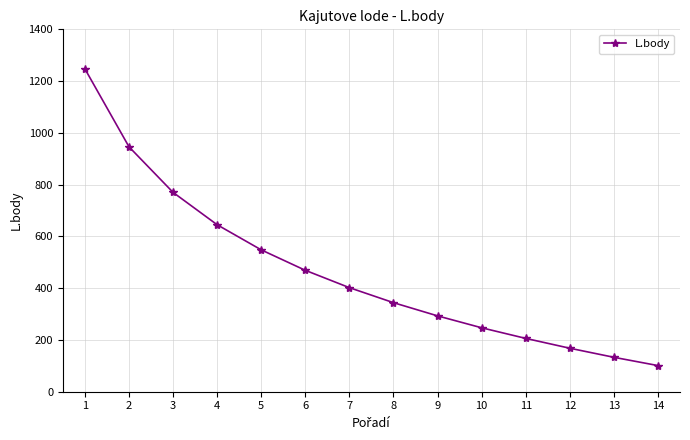

Does the chart display data point markers on the line(s)?

Yes